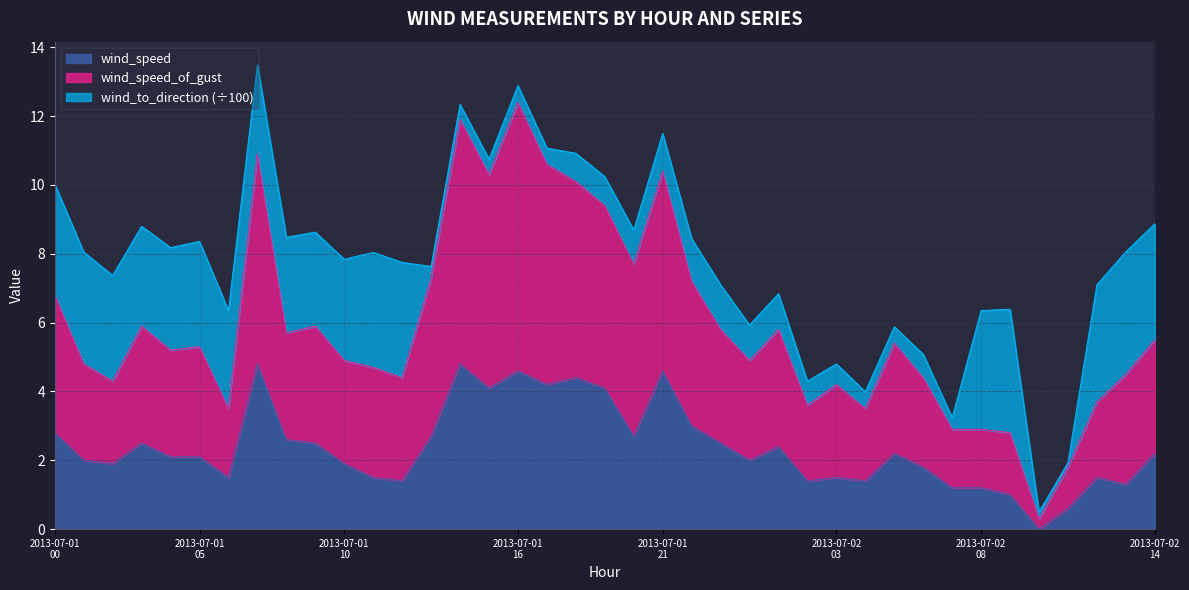

What are all the series names shown in the legend?

wind_speed, wind_speed_of_gust, wind_to_direction (÷100)